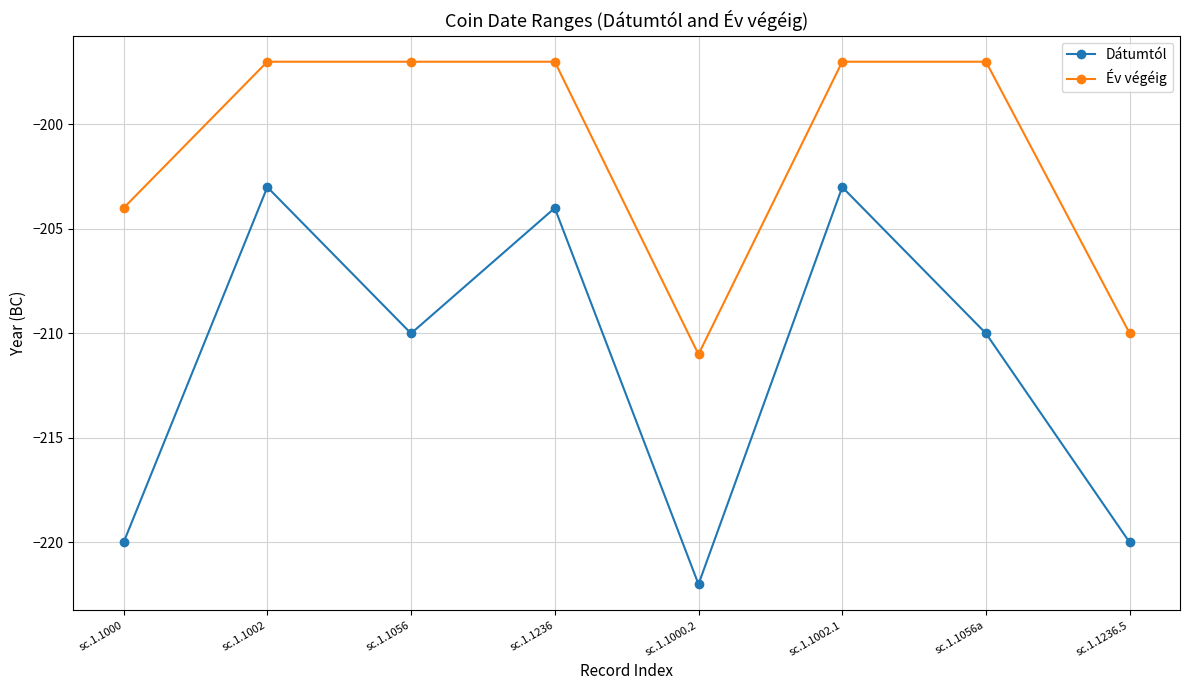

True or false: Dátumtól has more than 1 interior local peaks.

True